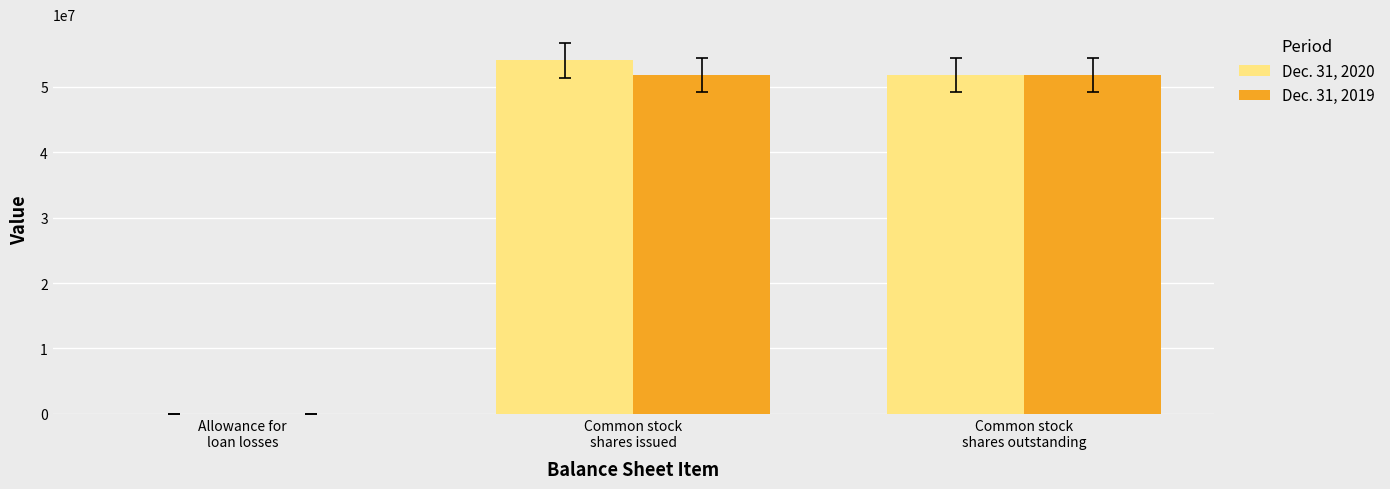

Is the value of Dec. 31, 2020 at Allowance for
loan losses greater than the value of Dec. 31, 2019 at Common stock
shares outstanding?

No